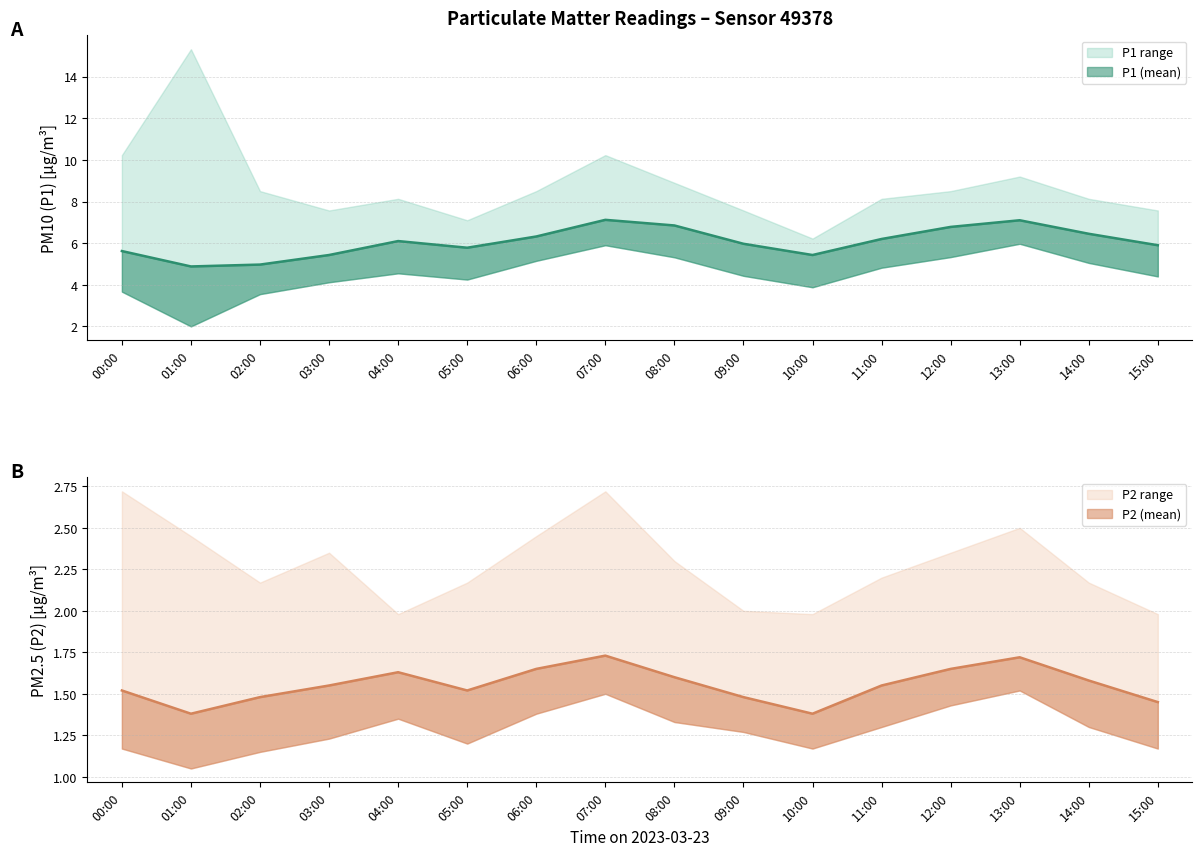

True or false: P1 has more than 1 interior local peaks.

True